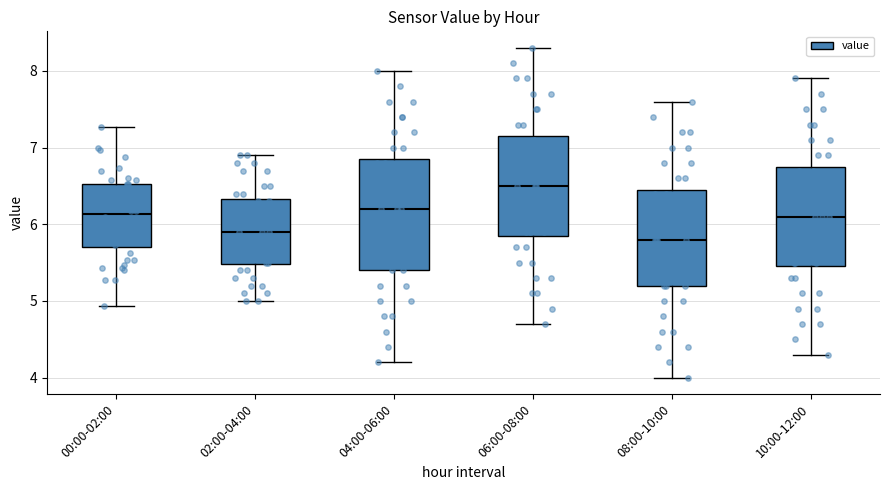

Which box is the tallest, from its lower edge to its upper edge?

04:00-06:00